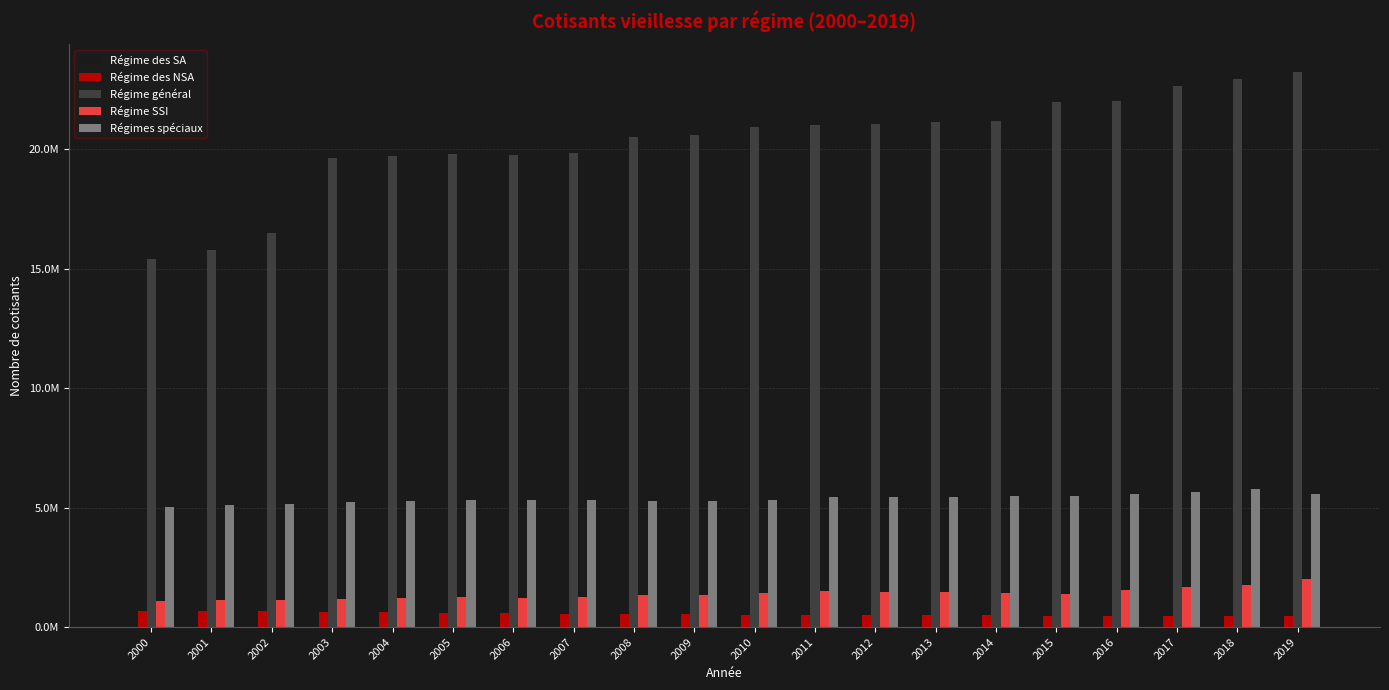

Which series has the largest total across all categories?

Régime général